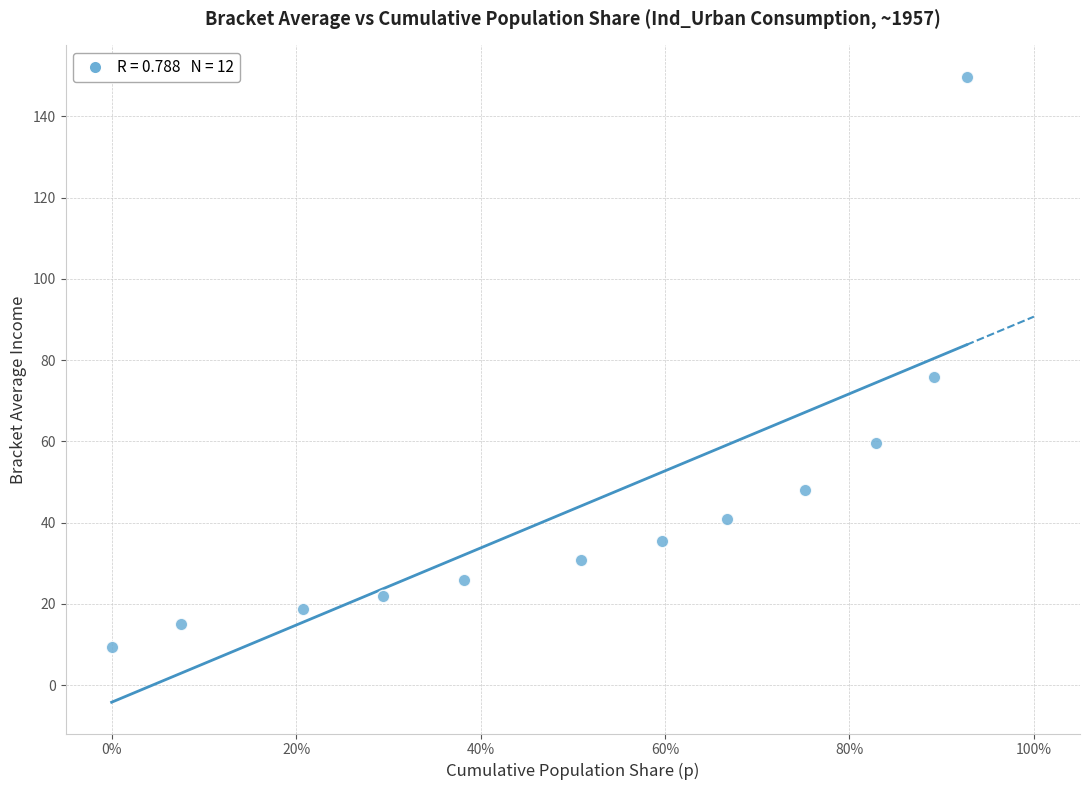

What Y value in the scatter plot is closest to 79?

75.9